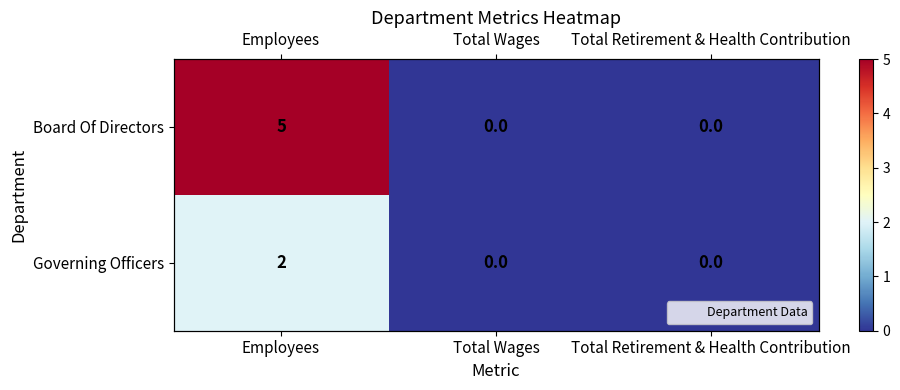

Which series has the largest total across all categories?

Board Of Directors